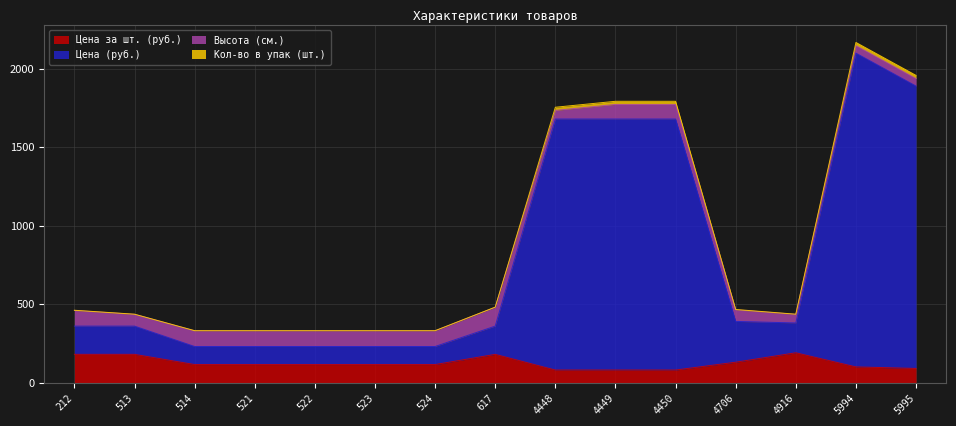

What is the minimum value for Цена за шт. (руб.)?

80